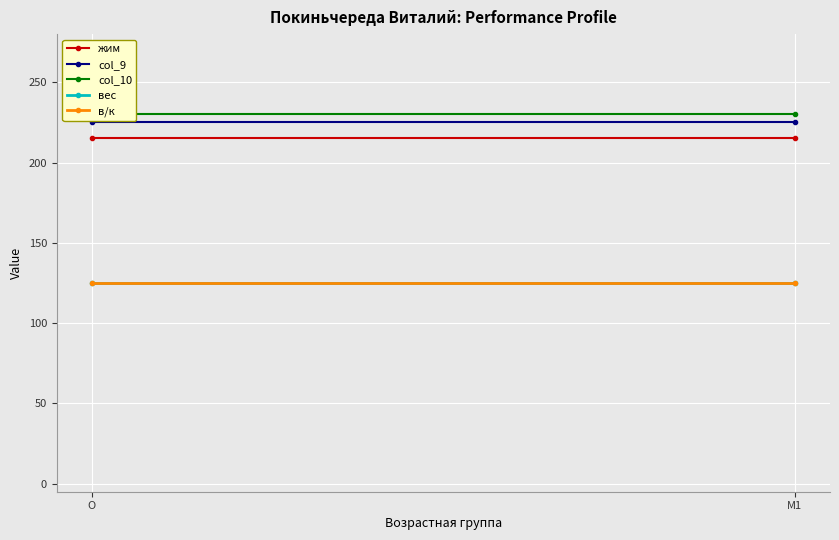

What is the spread (max minus min) of values at O?

105